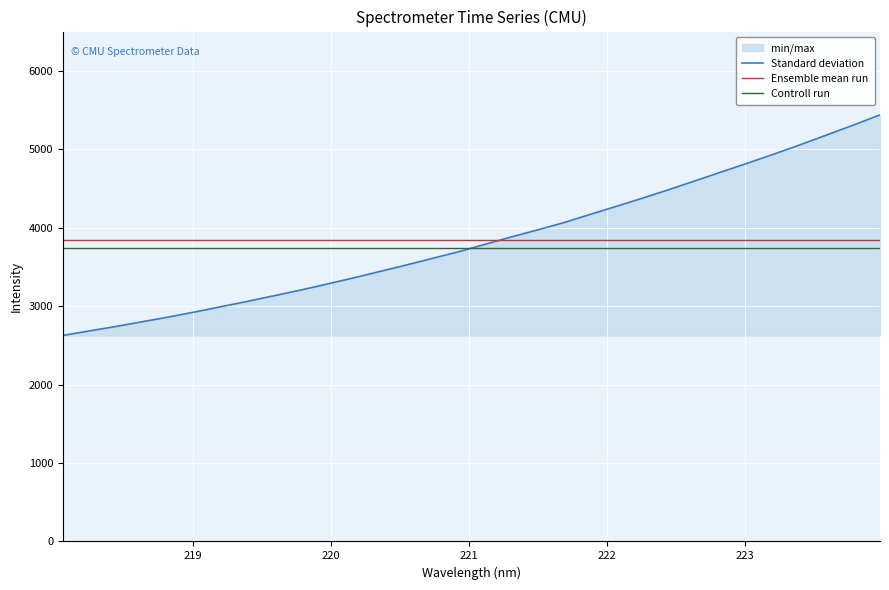

At which label does the data first exceed 3786?

221.1174